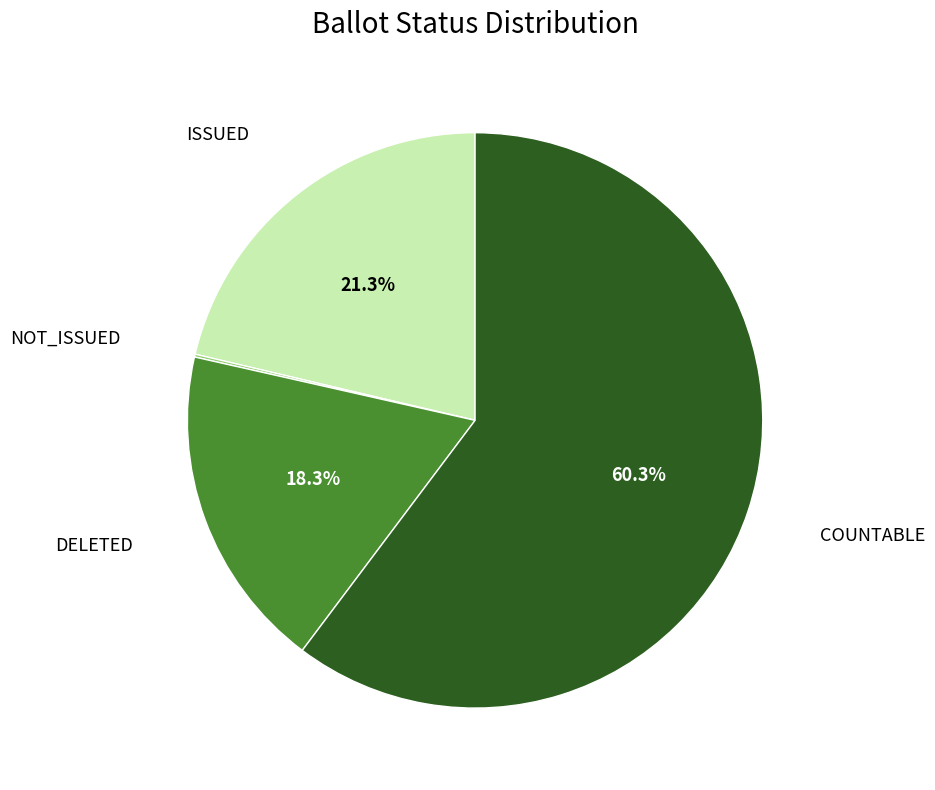

Is there a majority slice in this chart?

Yes